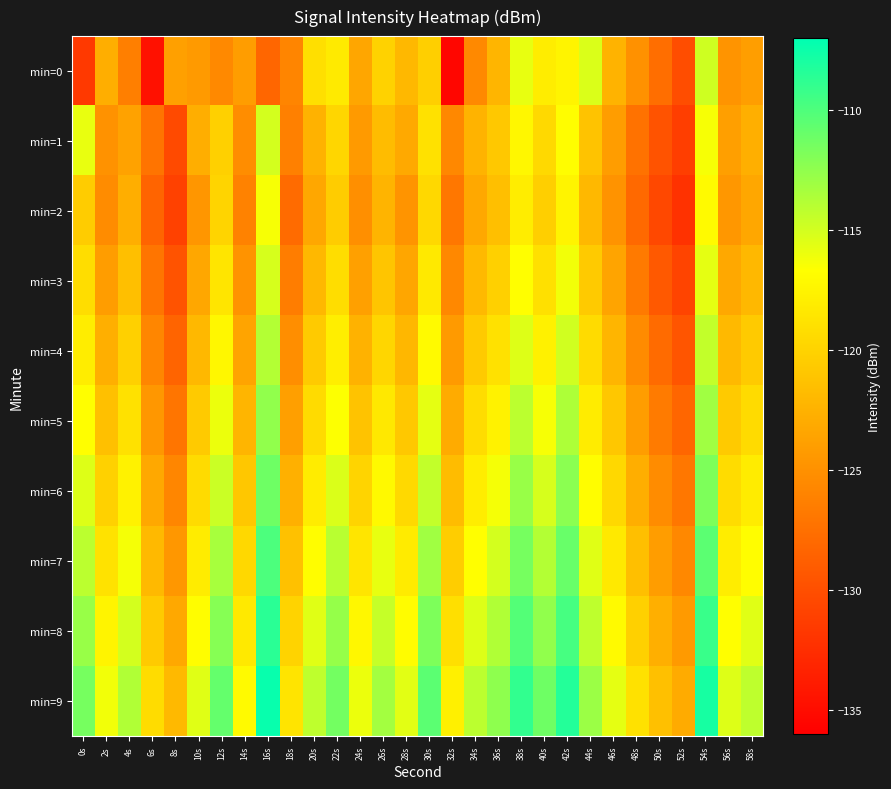

At how many categories does at least one series exceed -118?

24